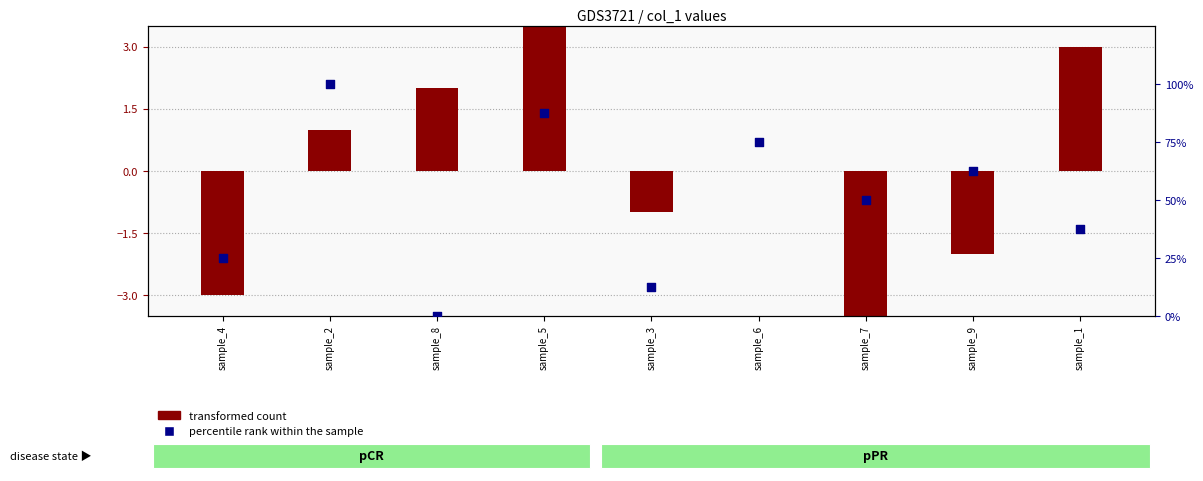

Which series reaches the minimum Y coordinate?

transformed count